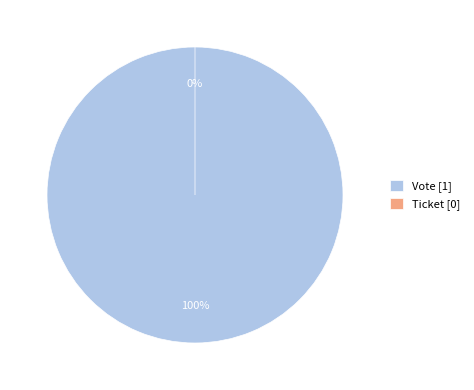

What is the total percentage of Vote and Ticket?

100.0%